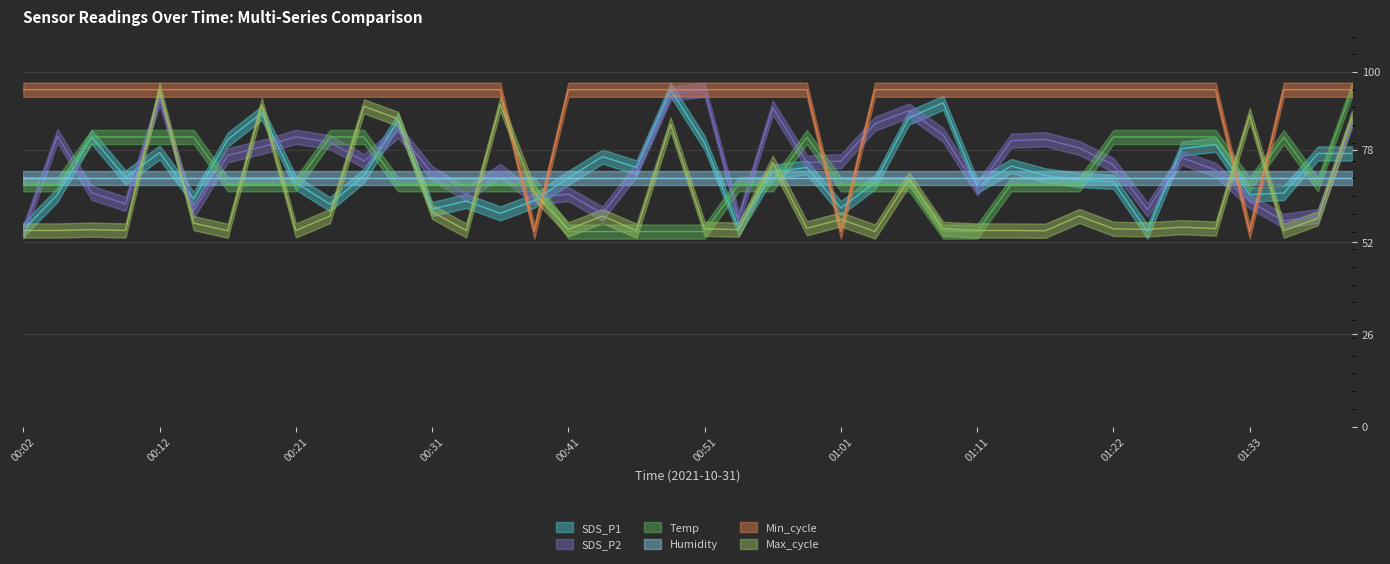

Which category has the lowest value across all series?

01:25